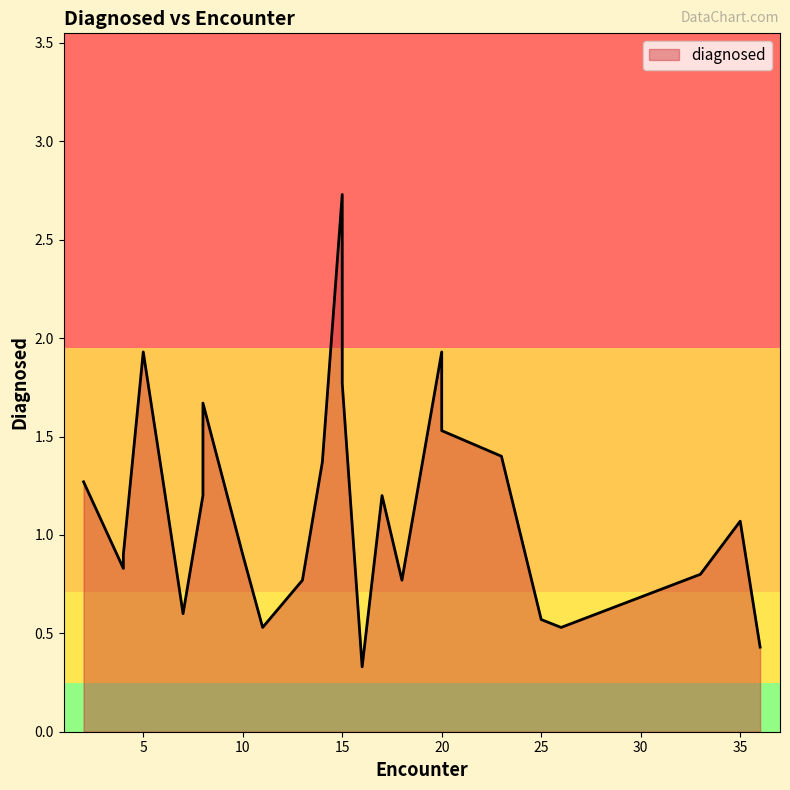

At which label is the value closest to 1?

35